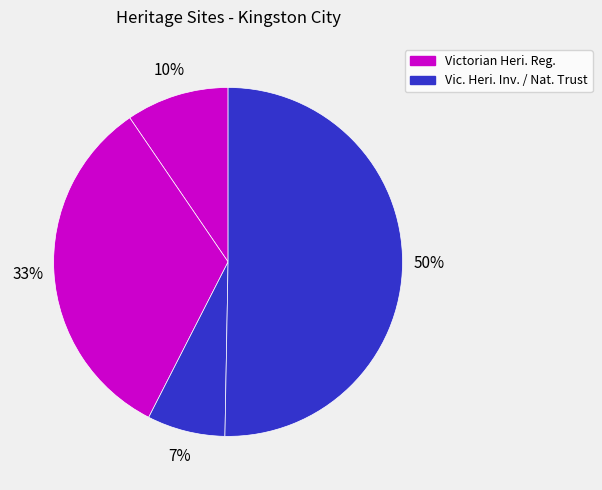

How many slices are in this pie chart?

4